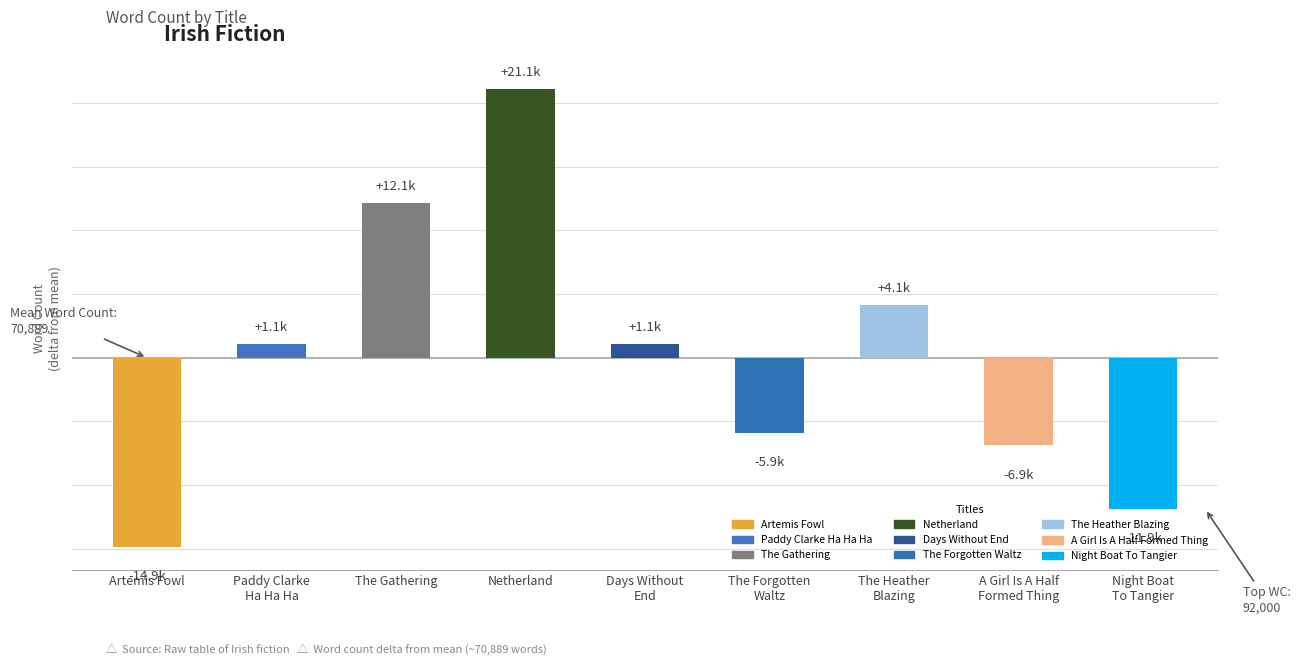

At which label is the value closest to 3111?

The Heather
Blazing